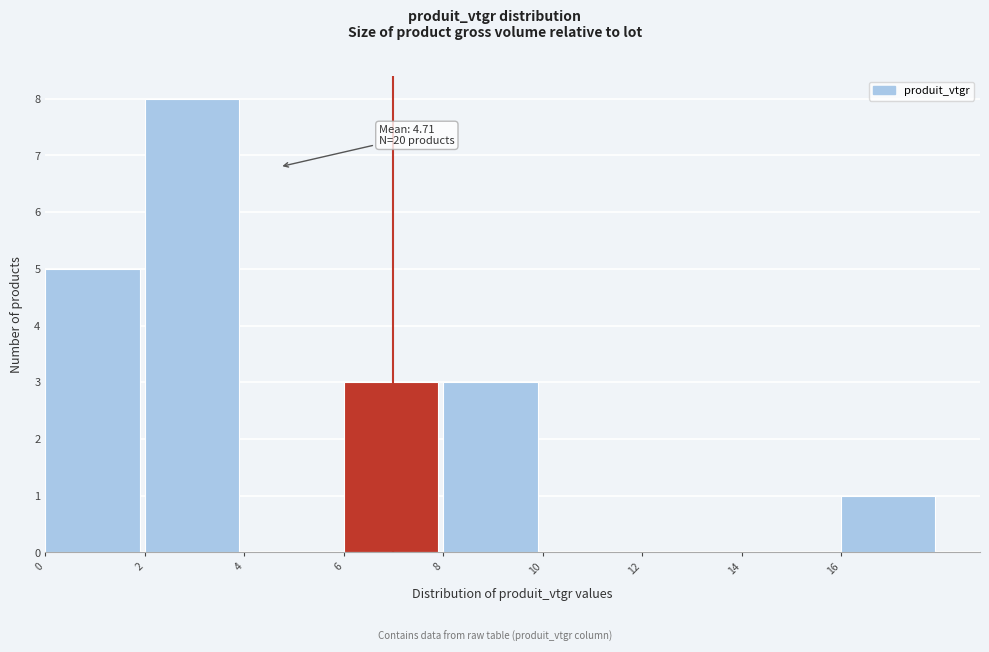

Which range on the x-axis has the tallest bar?

2 to 4